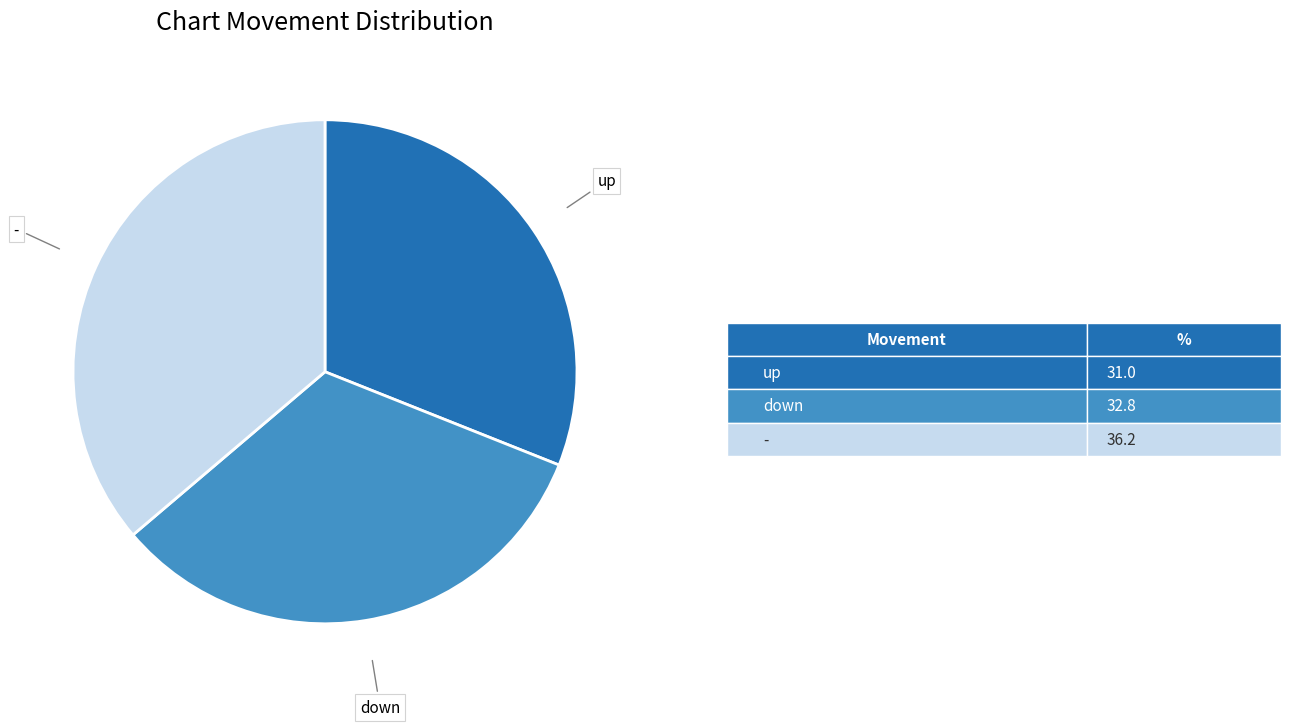

How many segments does this pie chart have?

3